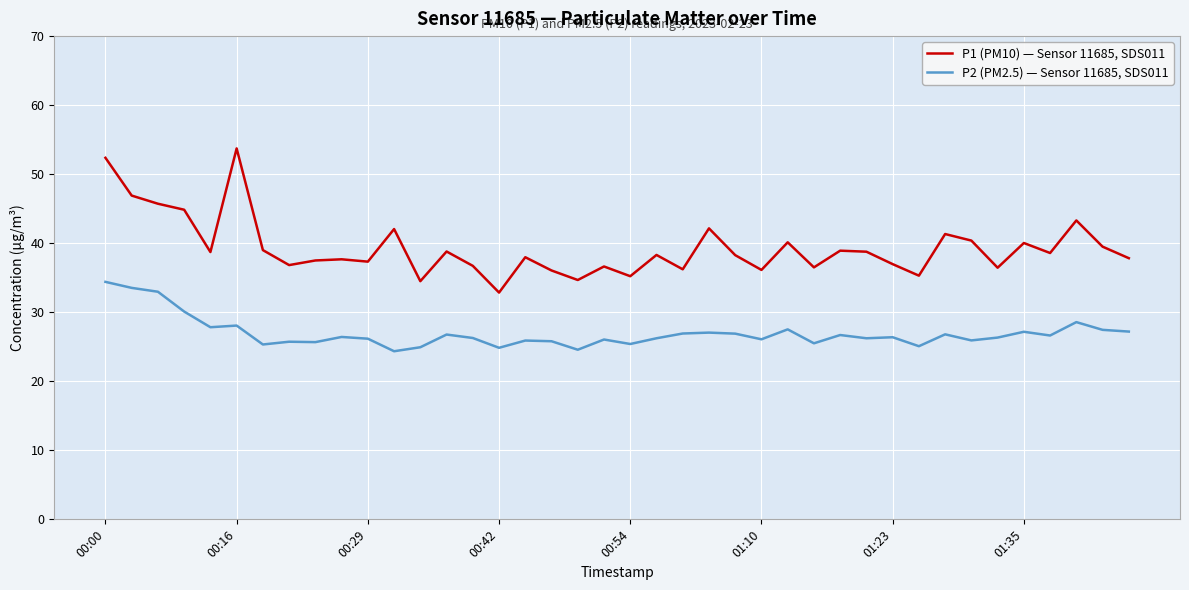

Which series has the largest total across all categories?

P1 (PM10) — Sensor 11685, SDS011